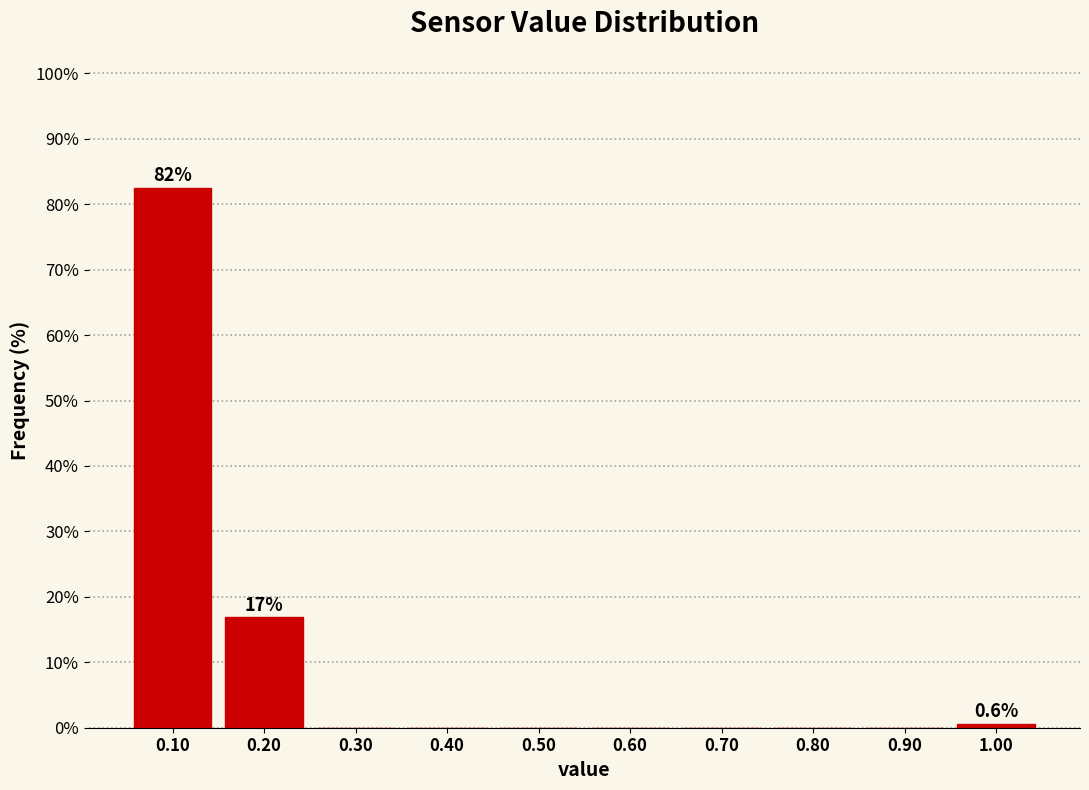

Which range on the x-axis has the tallest bar?

0.05 to 0.15